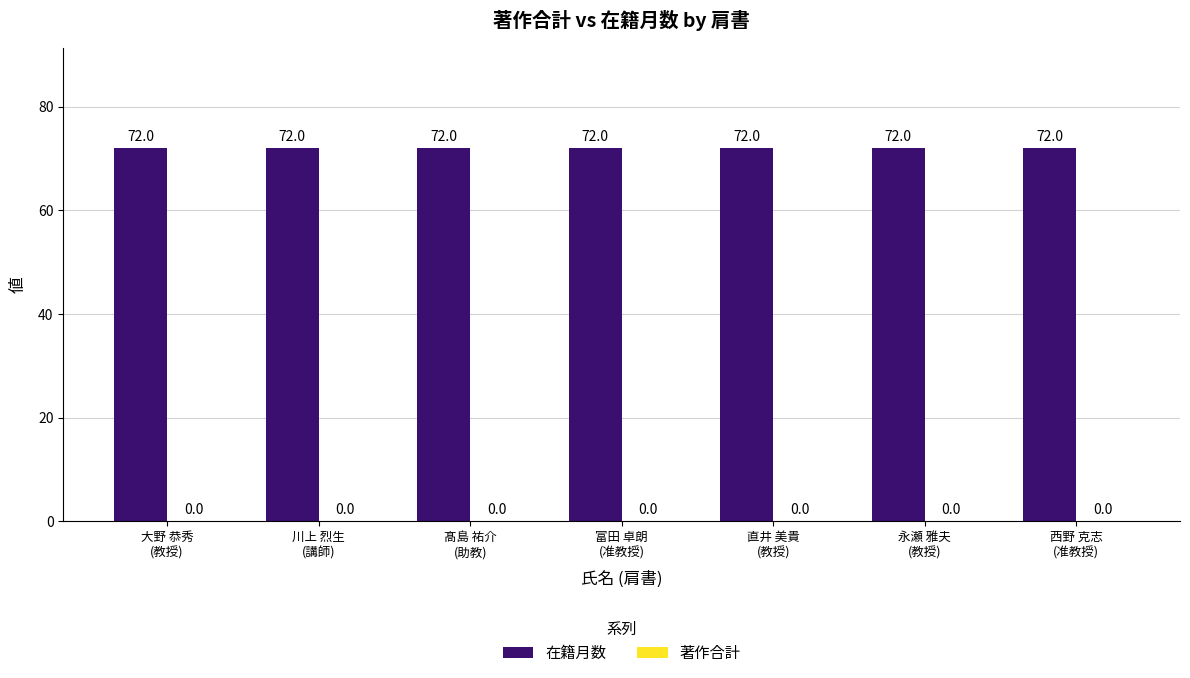

List the series in order of their peak value, lowest first.

著作合計, 在籍月数